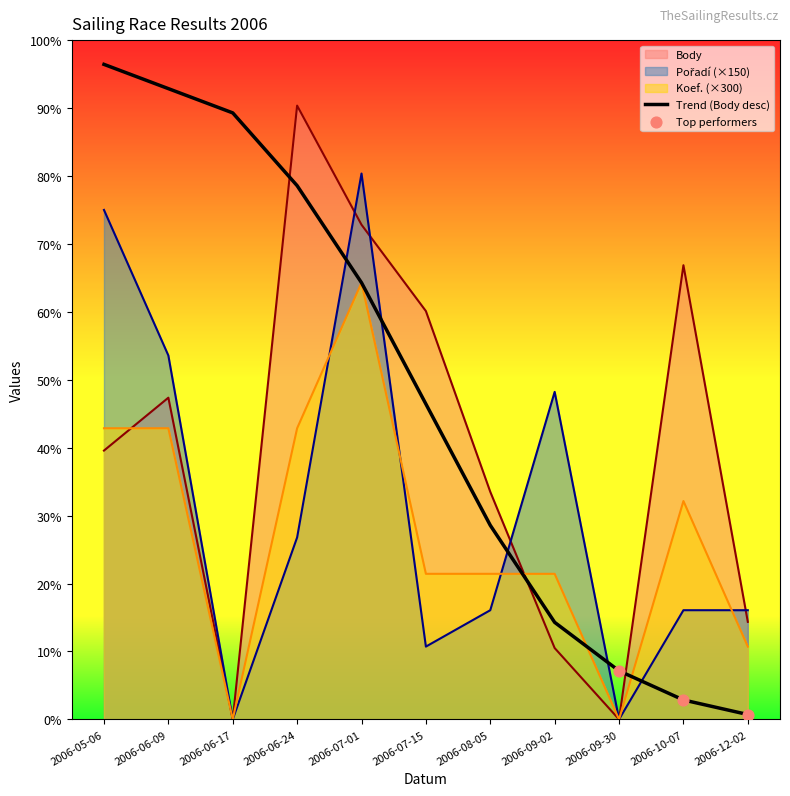

At which category is the sum across all series the highest?

2006-07-01